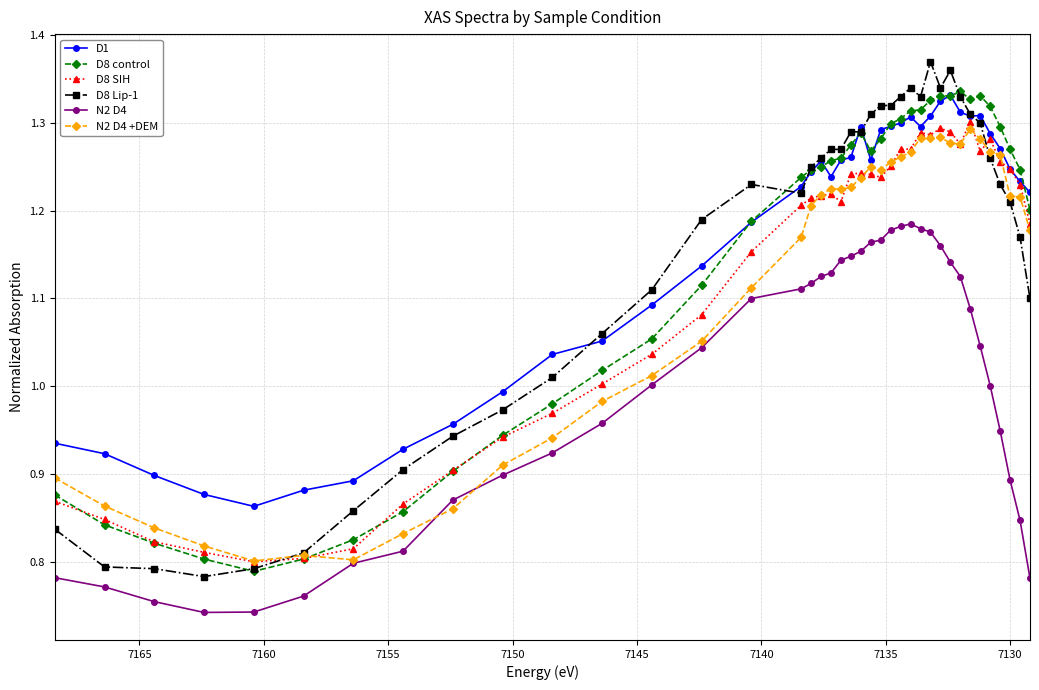

The value of D8 SIH at 25 is 1.7. True or false?

False